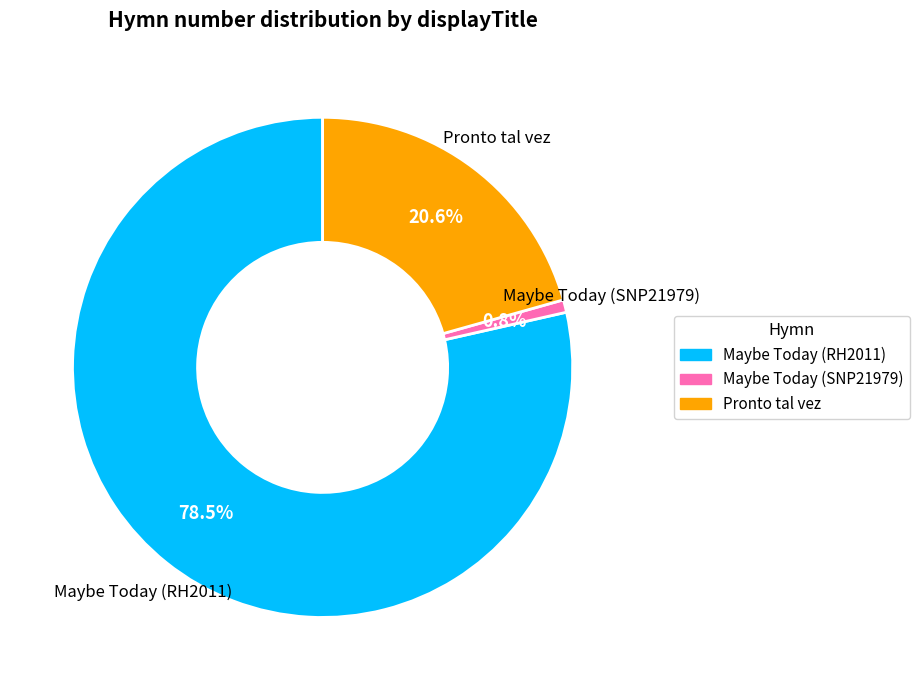

Is it true that Maybe Today (RH2011) is 68% of the pie?

False